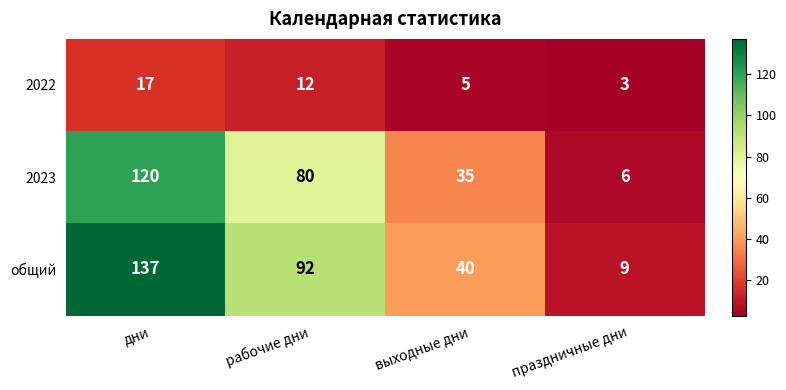

What is the sum of all 2023 values?

241